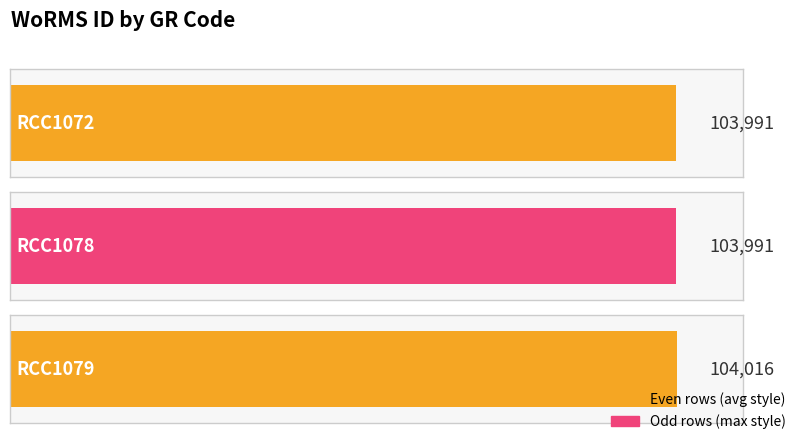

The chart shows a value of 168452 at RCC1072. True or false?

False